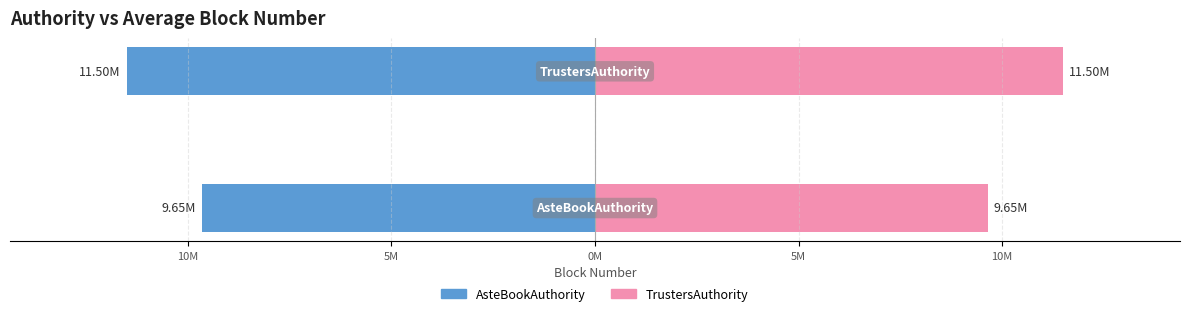

The value of AsteBookAuthority at 15M is -9645285.7. True or false?

True